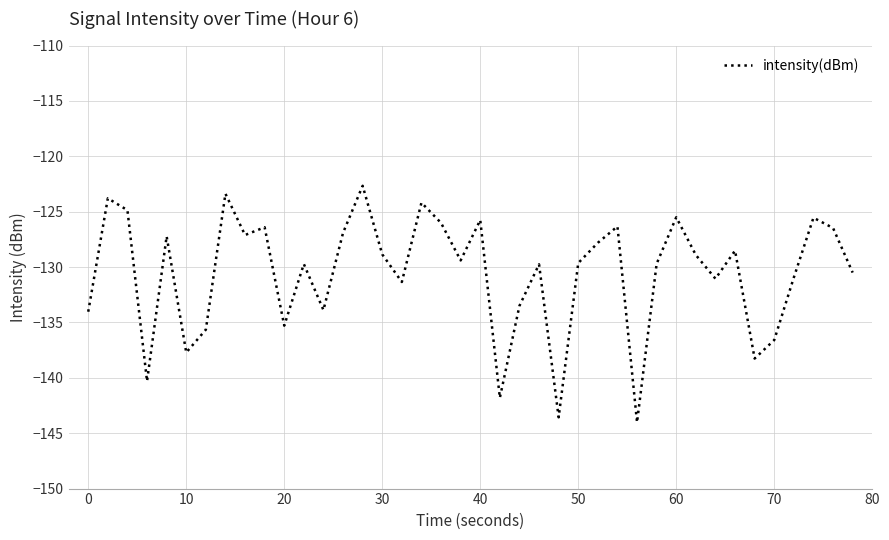

What is the difference between the maximum and minimum values?

21.4